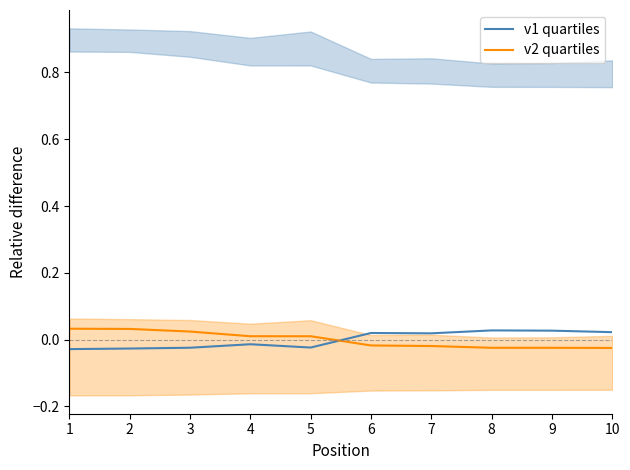

How many negative values does the v1 quartiles series have?

5